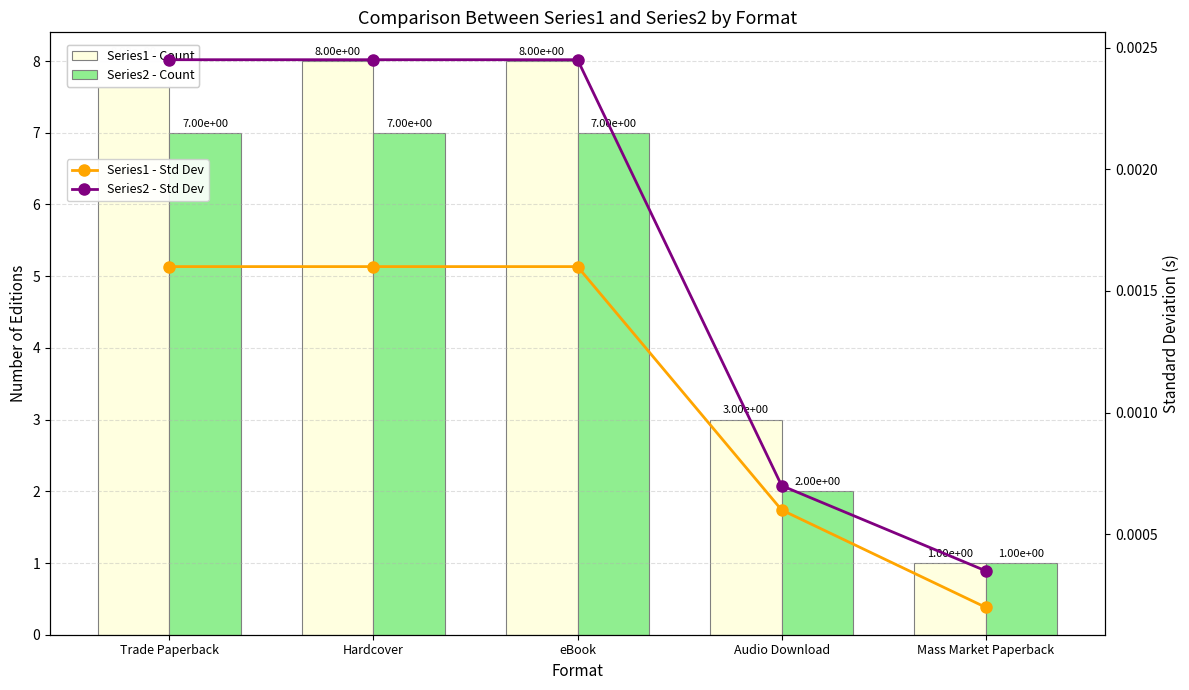

Which series has the widest spread of values?

Series1 - Count